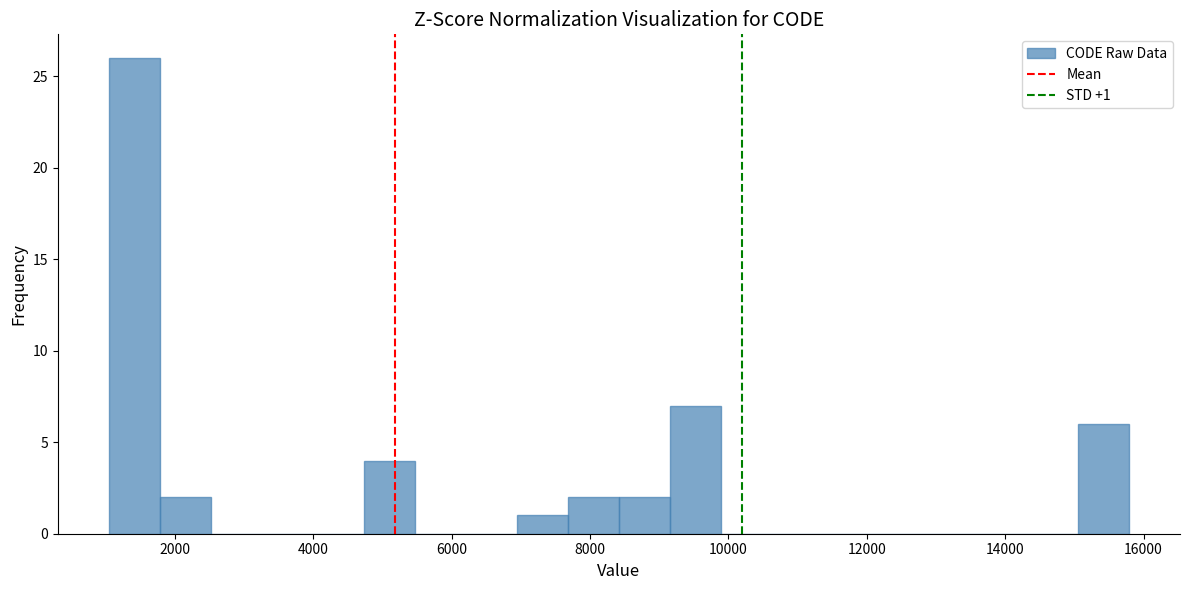

Around what value on the x-axis is the tallest bar? Give the approximate position of its centre, as read against the axis.

1400